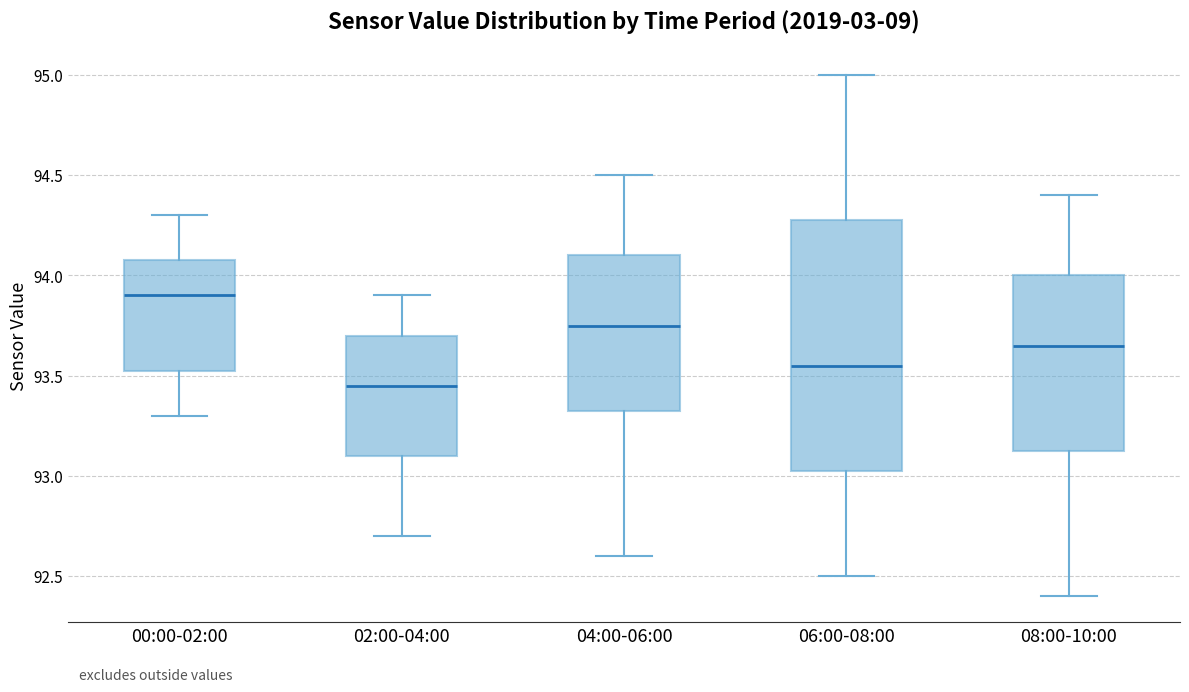

Where is the upper edge of the box for 02:00-04:00 on the y-axis? The values are not printed on the chart, so give them approximately, as read against the axis.

93.70